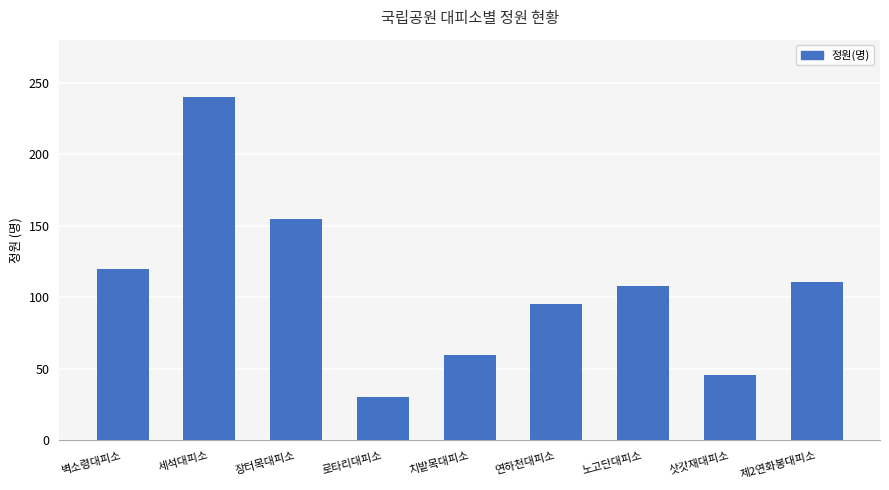

Does the chart contain any negative values?

No